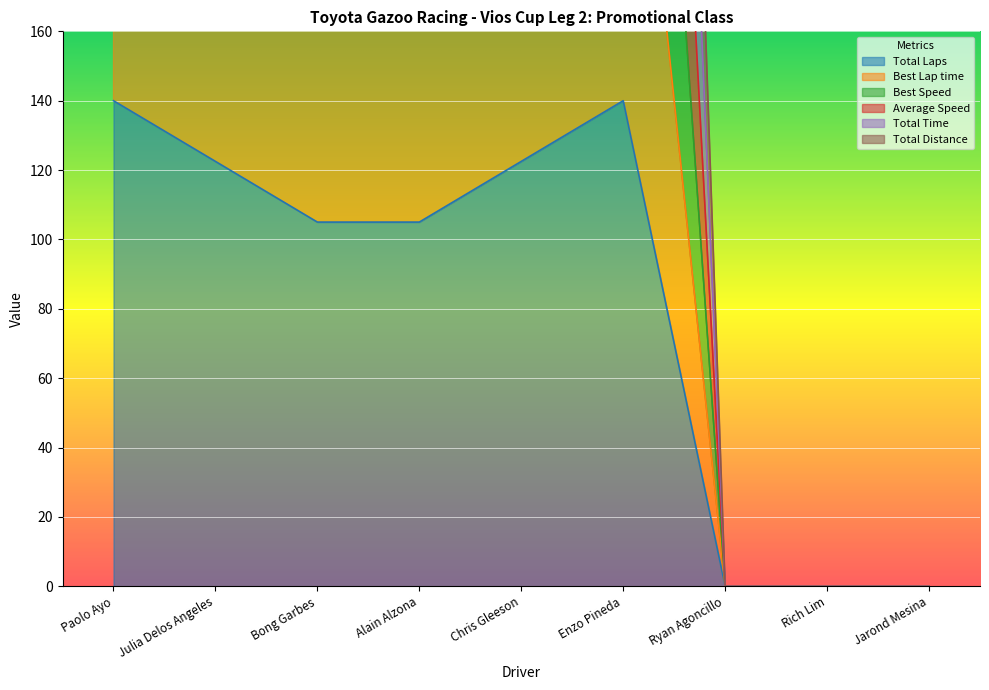

The Total Time series shows 154.2 at Bong Garbes. True or false?

False